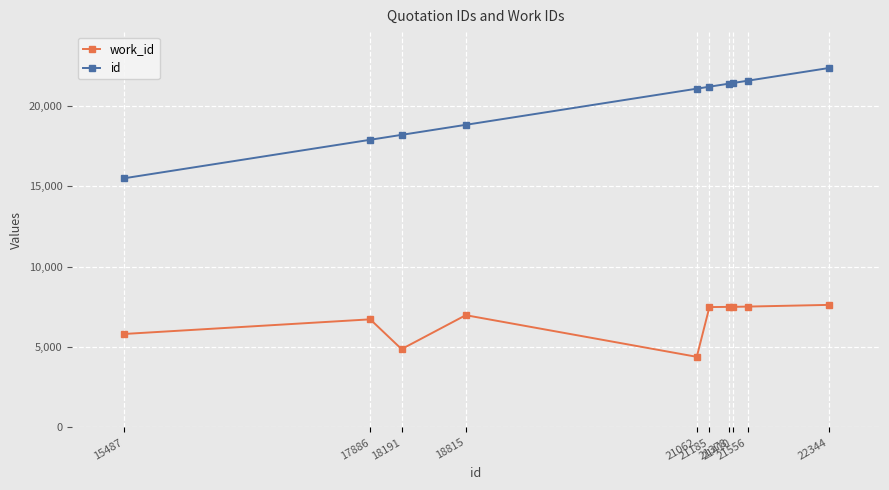

Is this an area chart (filled region under the line)?

No